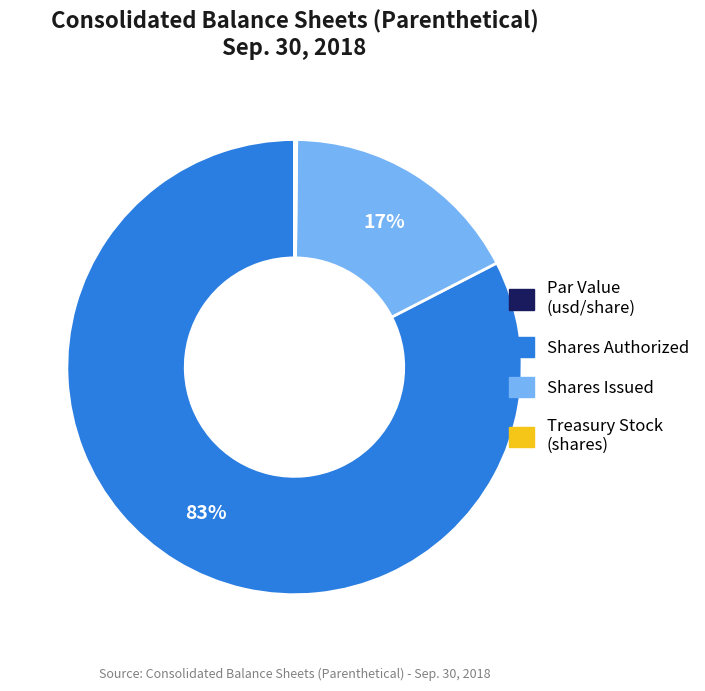

To the nearest percent, what is the average slice percentage?

25%